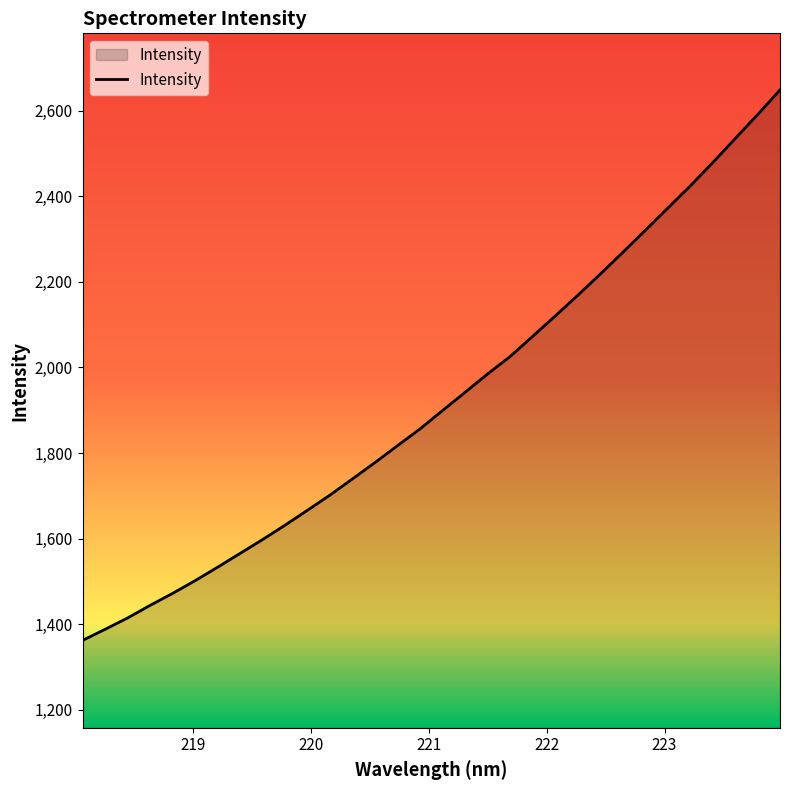

What is the minimum value shown in the chart?

1362.0